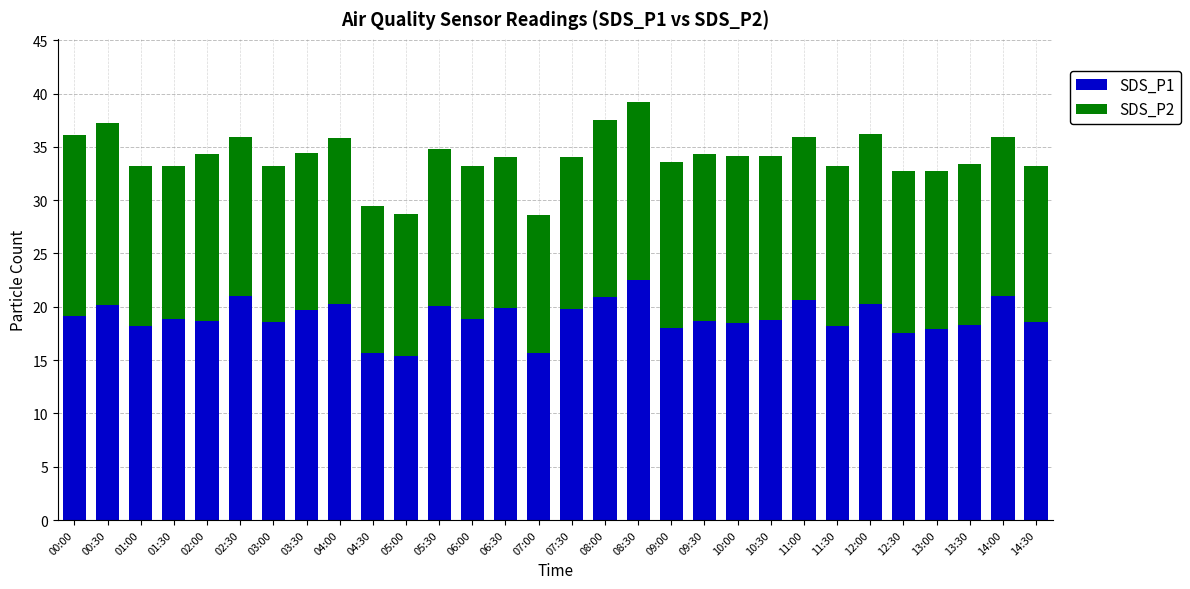

What is the total value across all series at 12:00?

36.2